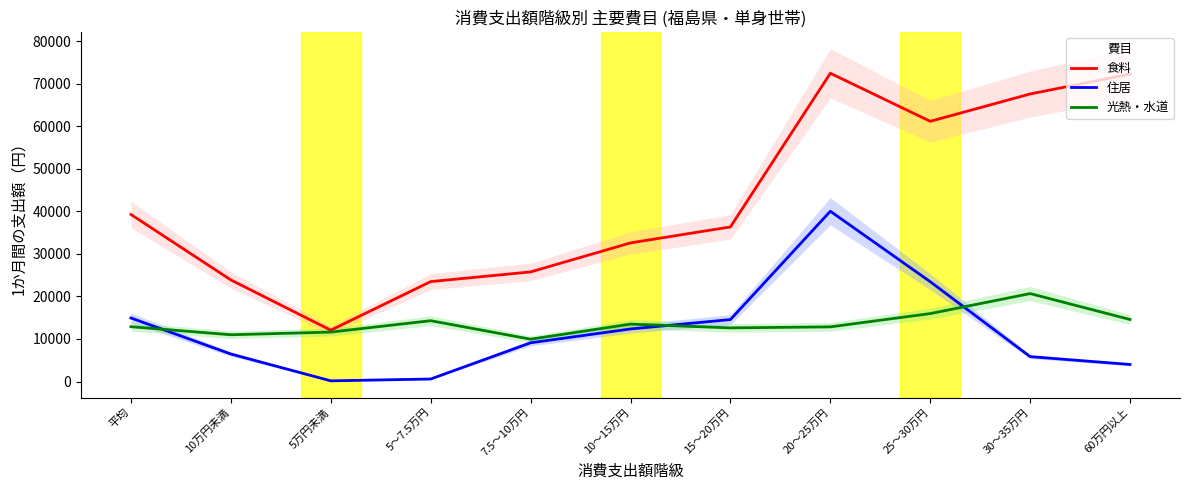

Reading left to right, extract all data points from this chart.

食料: 平均=39240	10万円未満=23860	5万円未満=12066	5～7.5万円=23483	7.5～10万円=25754	10～15万円=32574	15～20万円=36327	20～25万円=72428	25～30万円=61136	30～35万円=67561	60万円以上=72233
住居: 平均=14928	10万円未満=6462	5万円未満=162	5～7.5万円=591	7.5～10万円=9100	10～15万円=12355	15～20万円=14558	20～25万円=40007	25～30万円=23455	30～35万円=5848	60万円以上=4009
光熱・水道: 平均=12881	10万円未満=10990	5万円未満=11619	5～7.5万円=14292	7.5～10万円=9947	10～15万円=13493	15～20万円=12607	20～25万円=12845	25～30万円=15964	30～35万円=20661	60万円以上=14575